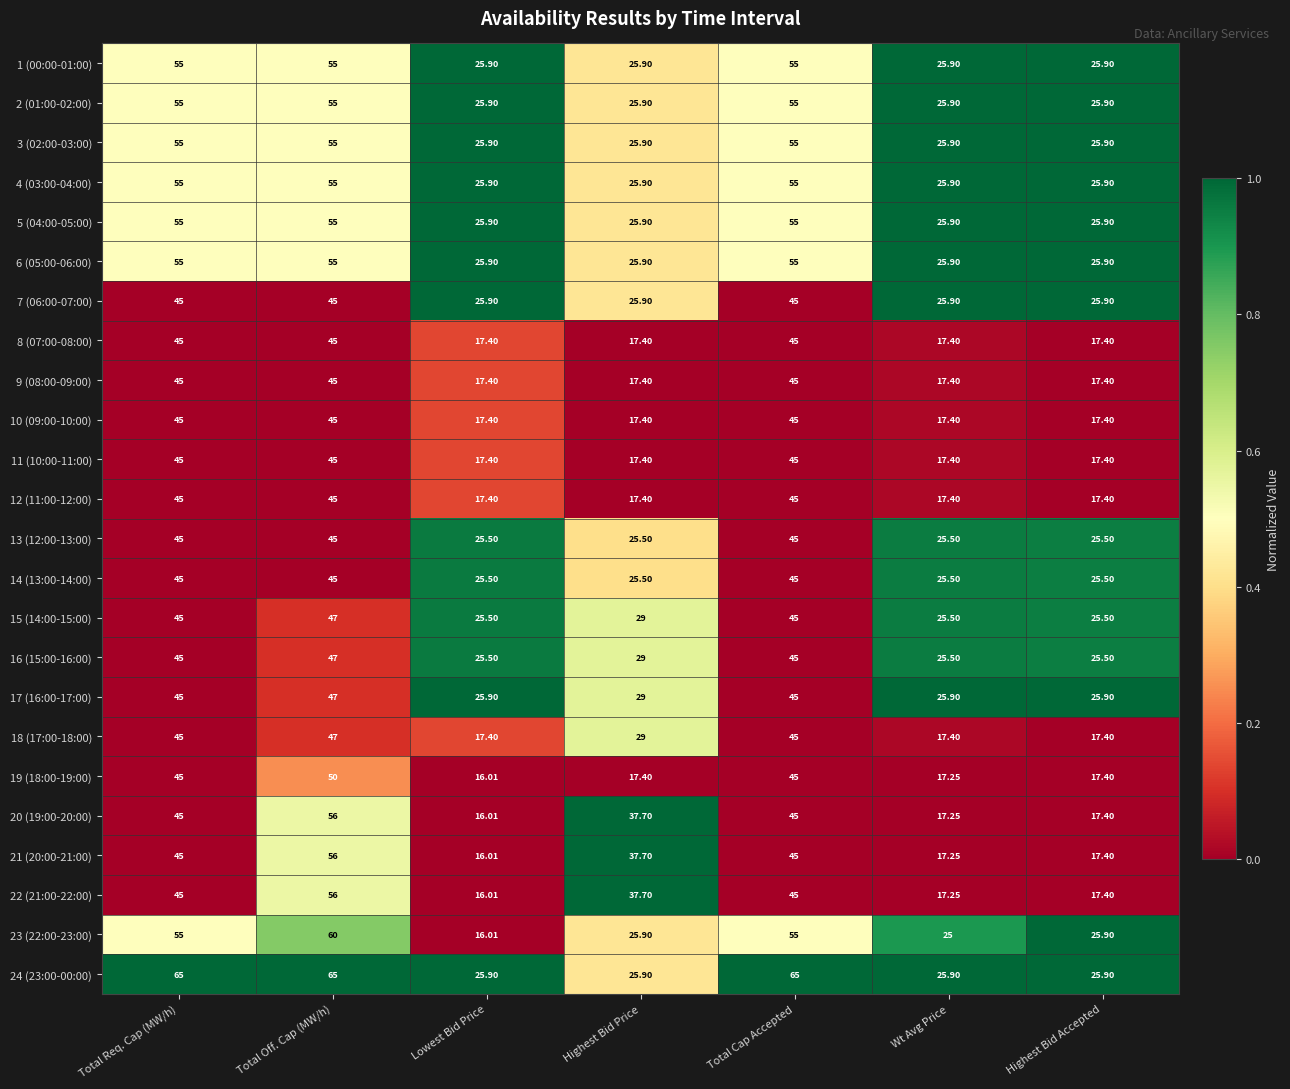

At which category is the sum across all series the highest?

Total Off. Cap (MW/h)